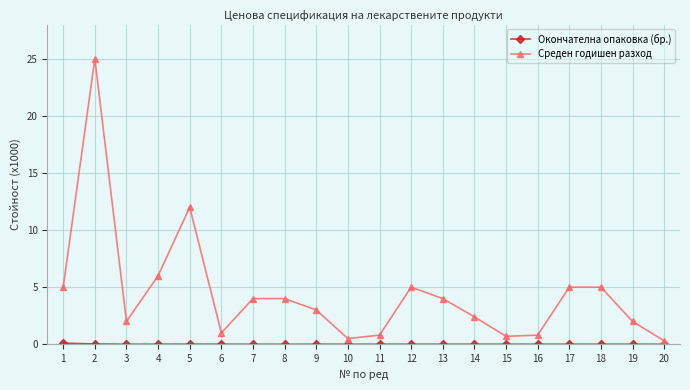

What is the average value of the Среден годишен разход series?

4.4